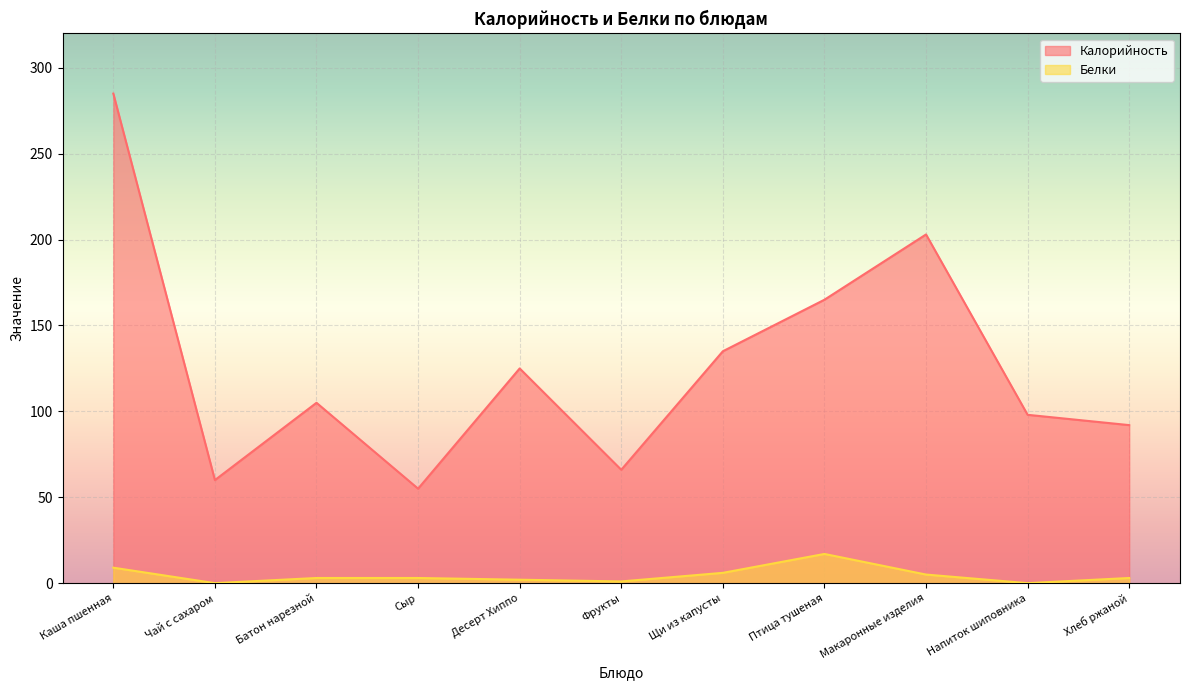

Rank the categories by Белки value from highest to lowest.

Птица тушеная, Каша пшенная, Щи из капусты, Макаронные изделия, Батон нарезной, Сыр, Хлеб ржаной, Десерт Хиппо, Фрукты, Чай с сахаром, Напиток шиповника